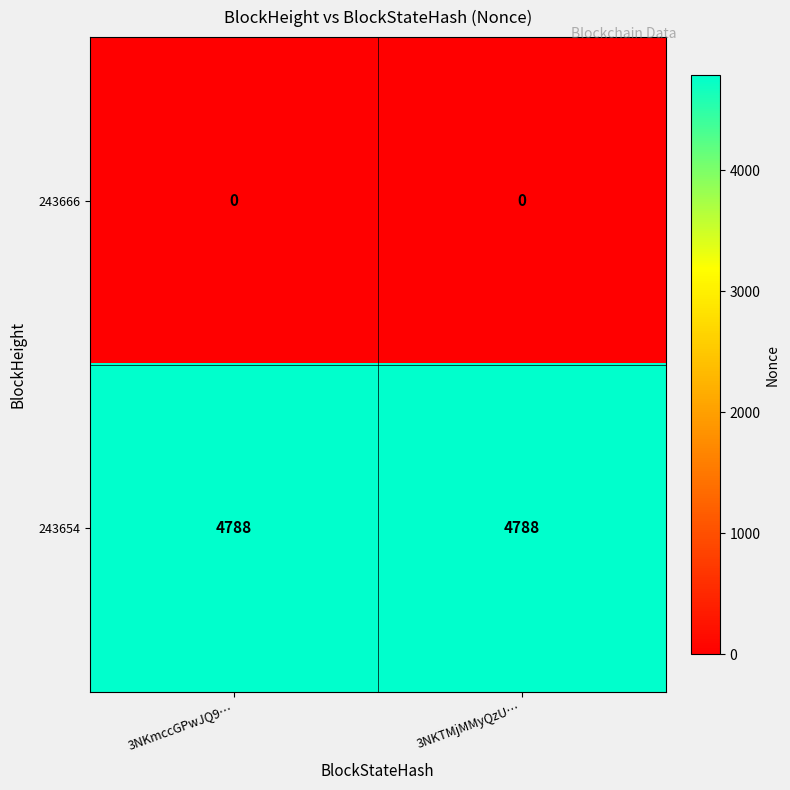

At 3NKmccGPwJQ9…, list the series in order from largest to smallest.

243654, 243666